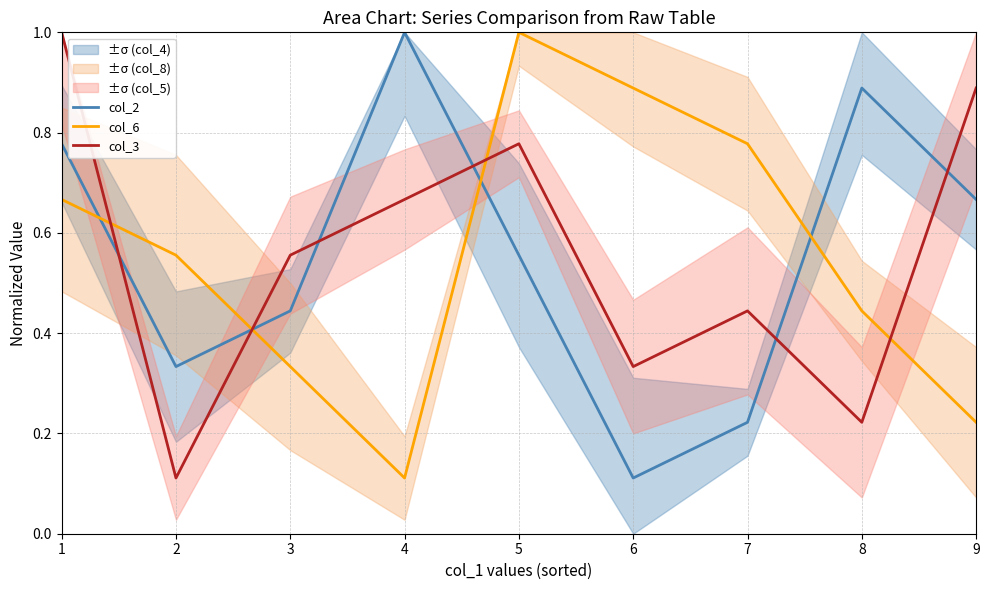

True or false: col_2 and col_3 cross at least once.

True